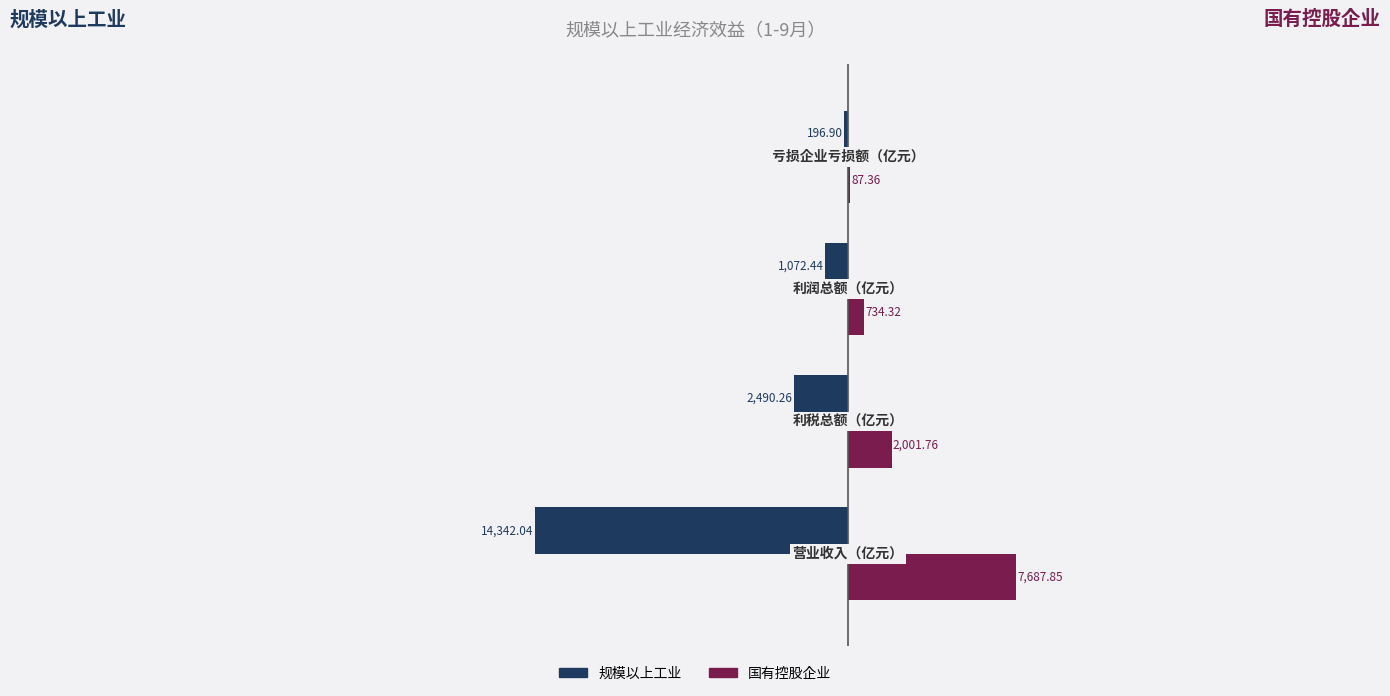

Which series has the largest total across all categories?

国有控股企业